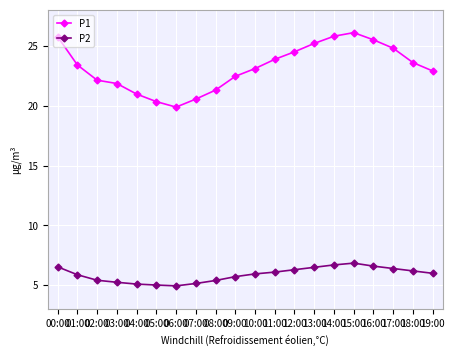

Which series has the largest range (max minus min)?

P1